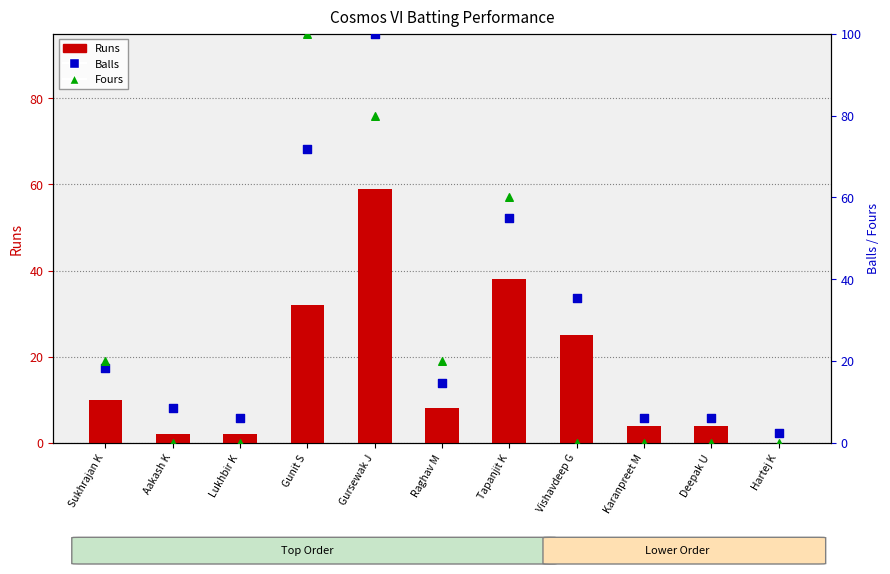

Which series reaches the minimum Y coordinate?

Runs